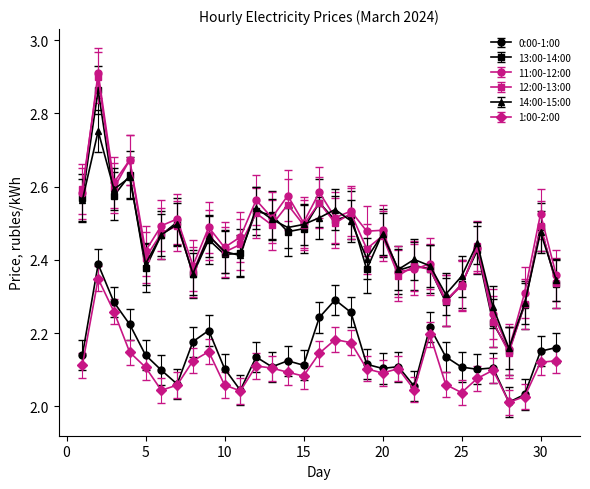

At how many categories does at least one series exceed 2?

31